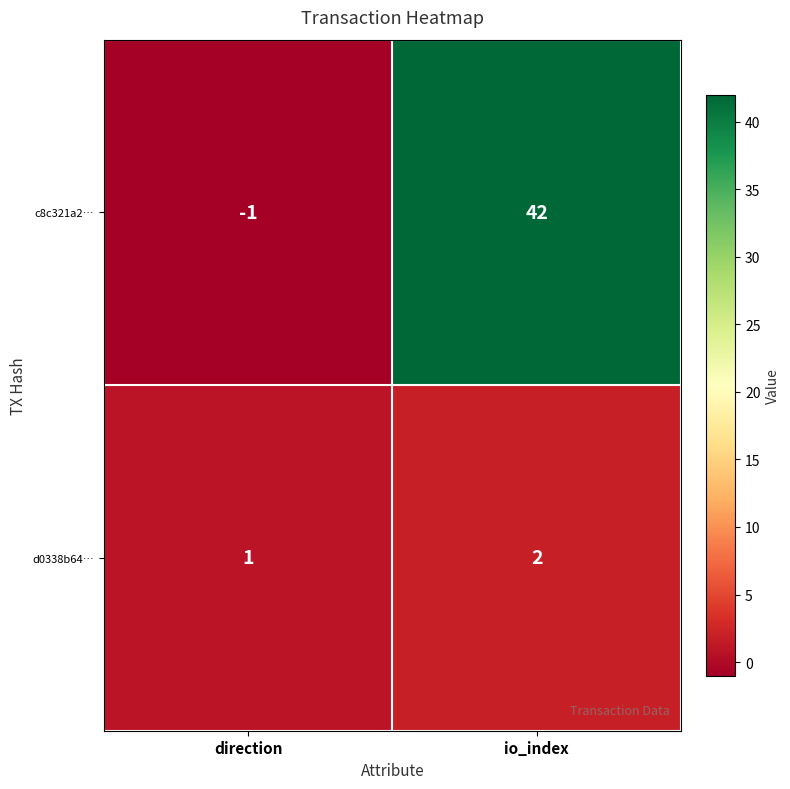

Reading right to left, extract all data points from this chart.

c8c321a2…: io_index=42	direction=-1
d0338b64…: io_index=2	direction=1